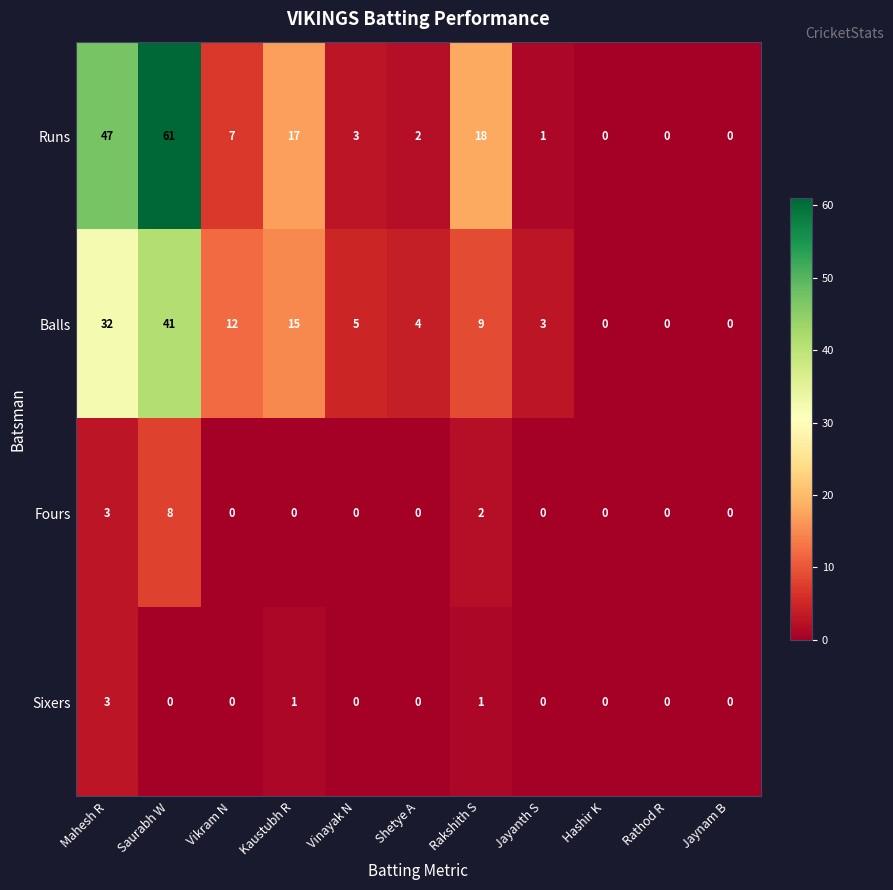

At which category does the chart reach its peak across all series?

Saurabh W